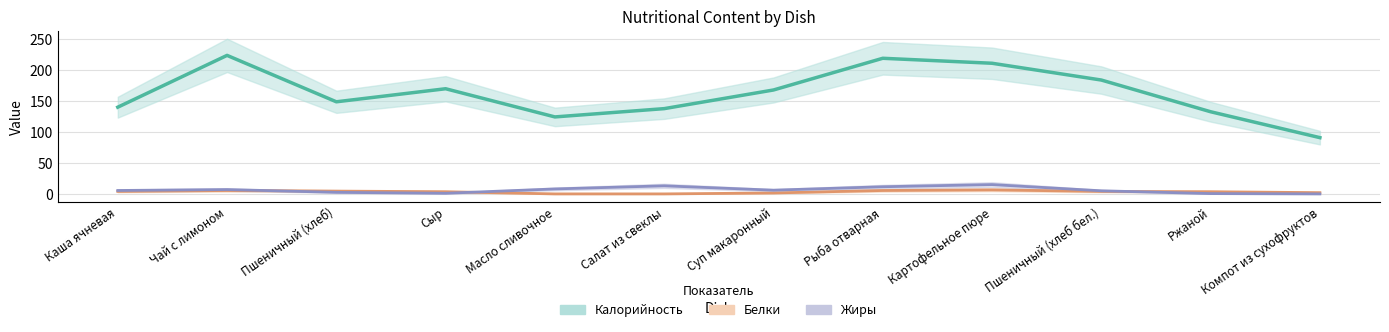

True or false: Калорийность and Жиры intersect in this chart.

False